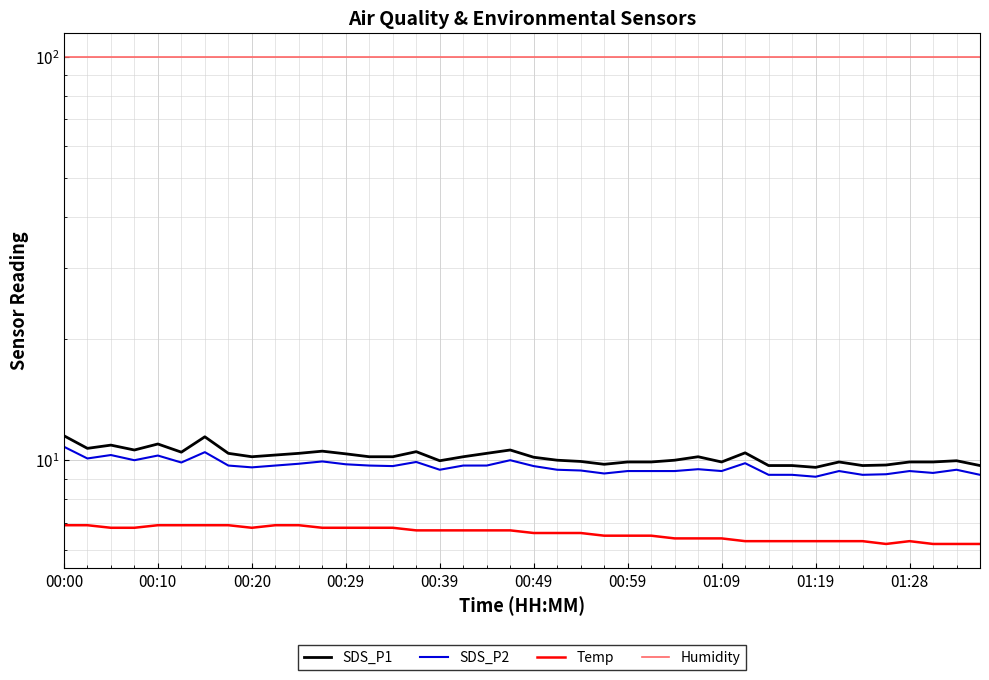

True or false: Humidity has more than 0 points higher than both neighbors.

False